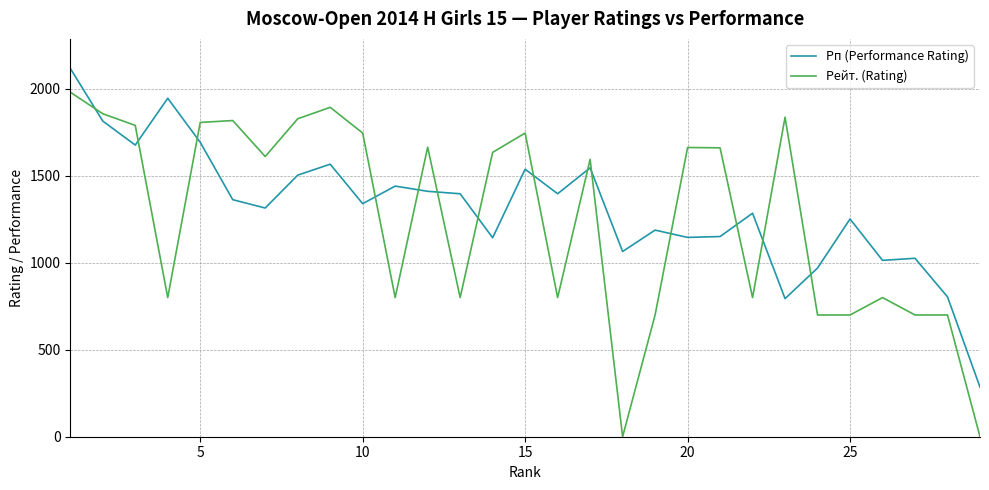

What is the difference between the maximum and minimum values in the Рейт. (Rating) series?

1981